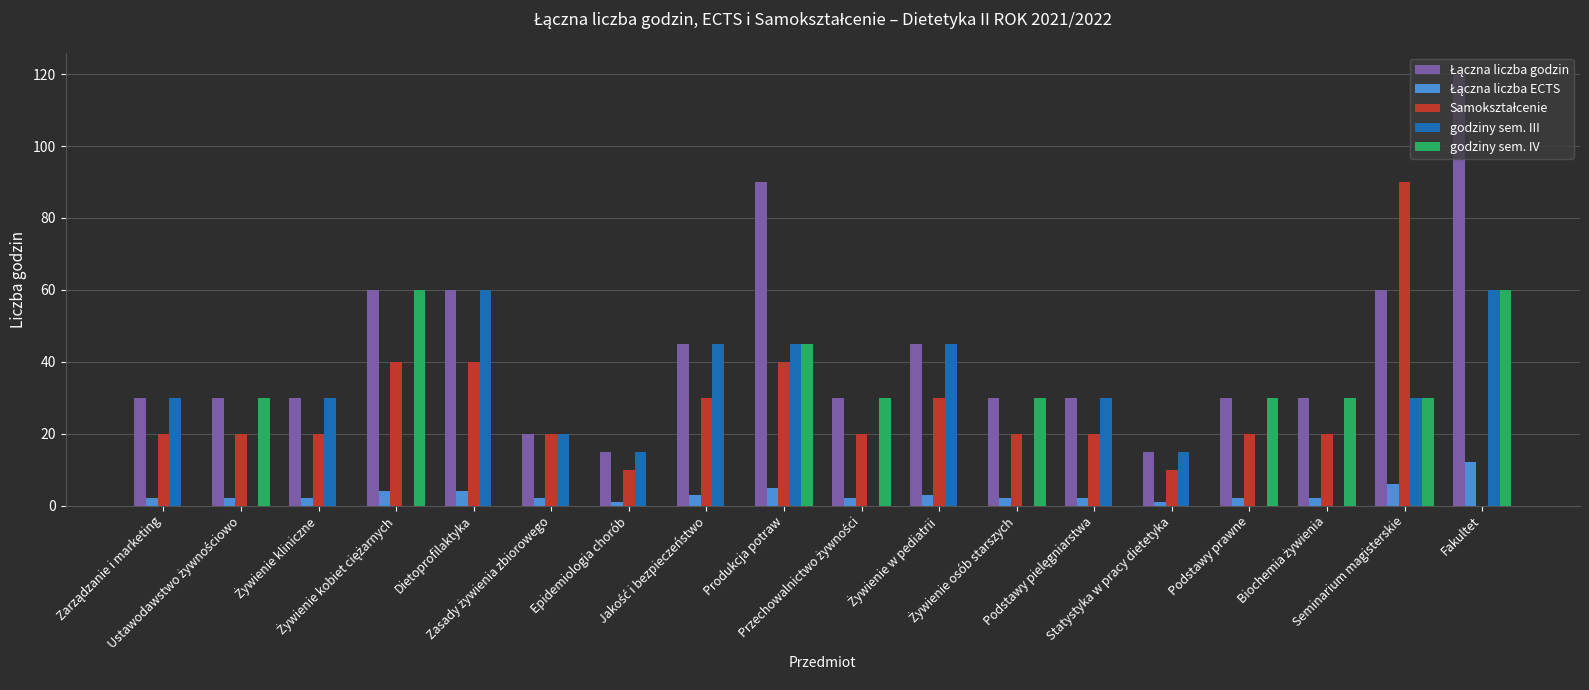

What is the greatest value displayed?

120